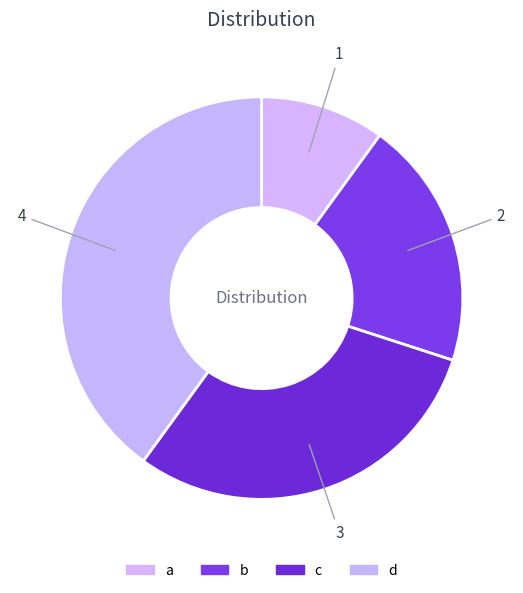

Does d account for over 50% of the chart?

No